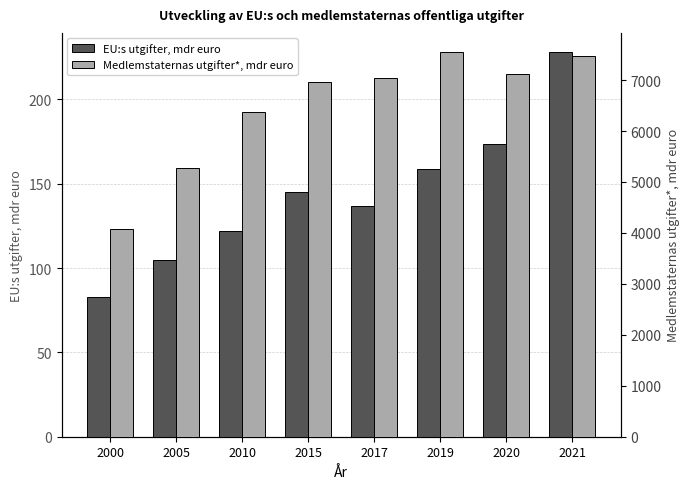

What is the sum of all Medlemstaternas utgifter*, mdr euro values?

51855.5